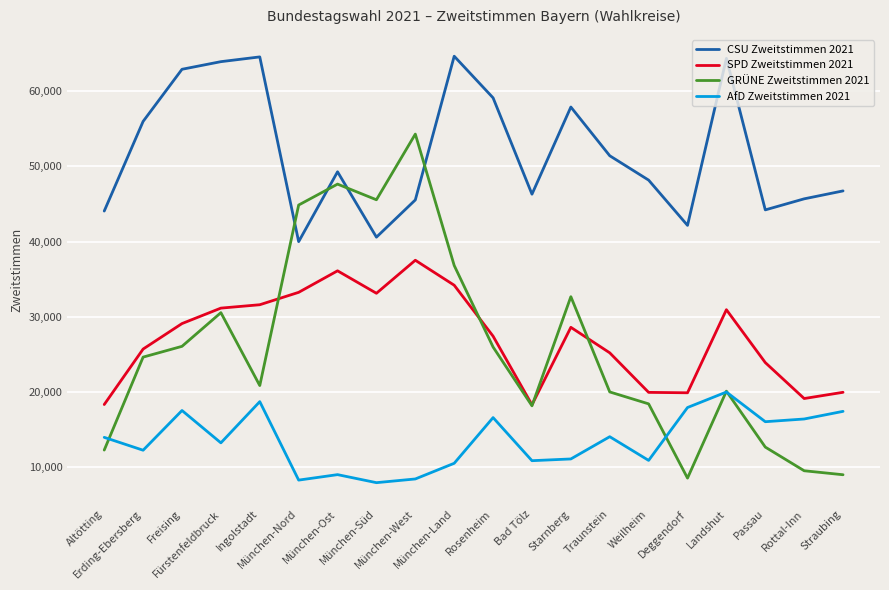

How many distinct data groups are displayed?

4